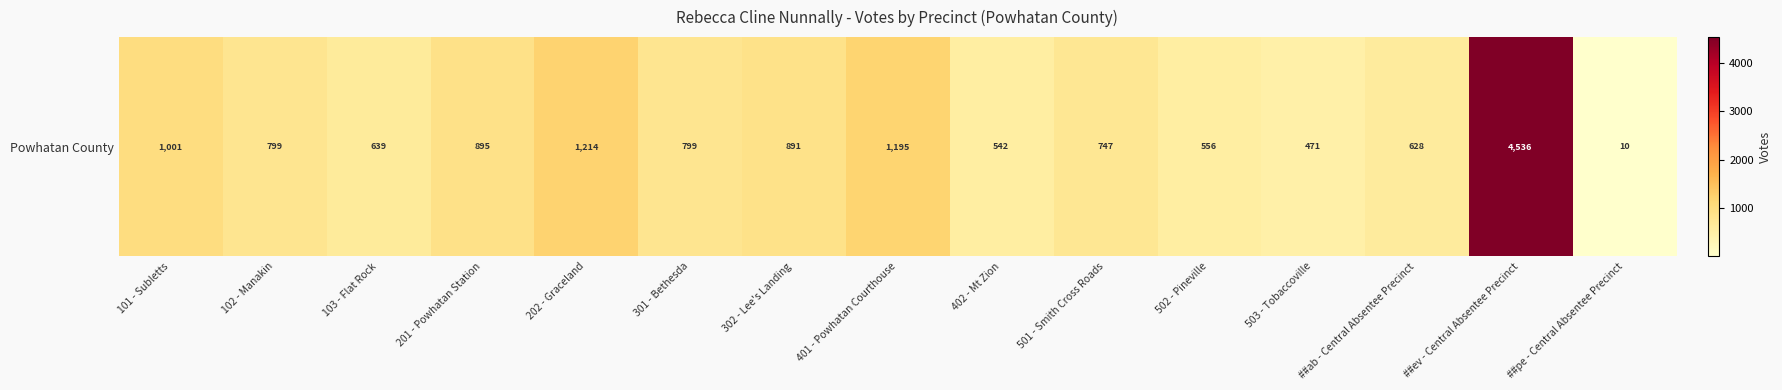

What is the difference between the maximum and second lowest values?

4065